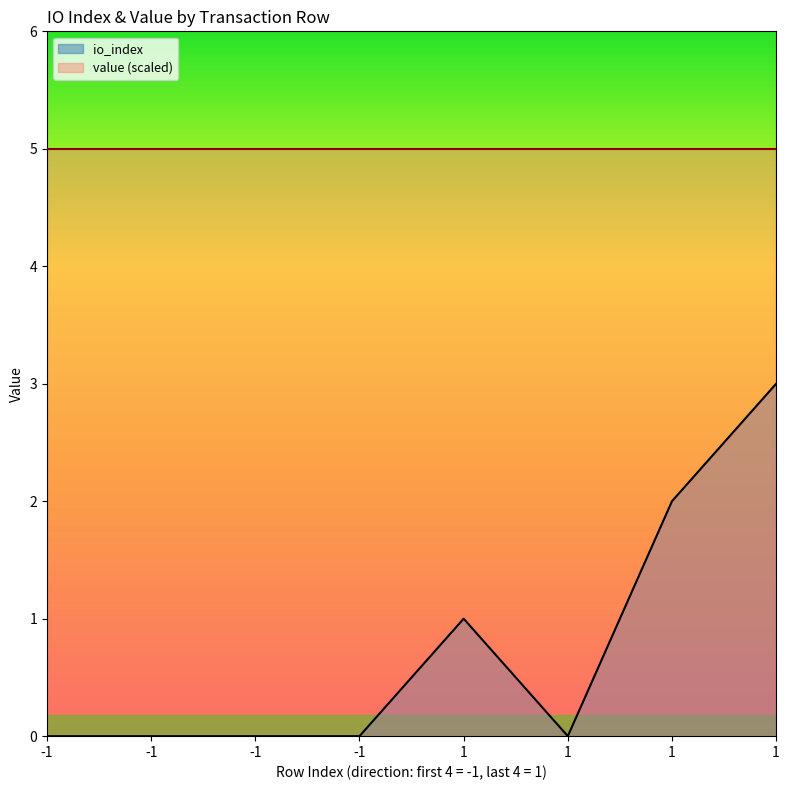

Reading left to right, what are all the values shown in this chart?

-1=0	-1=0	-1=0	-1=0	1=1	1=0	1=2	1=3